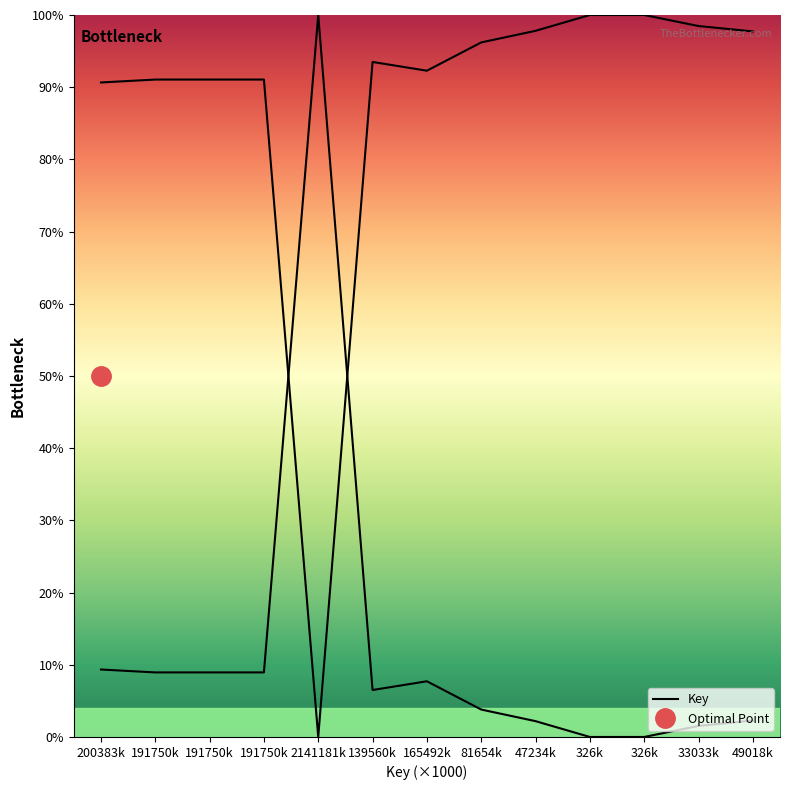

Reading left to right, extract all data points from this chart.

9.3	8.9	8.9	8.9	100.0	6.5	7.7	3.8	2.2	0.0	0.0	1.5	2.3